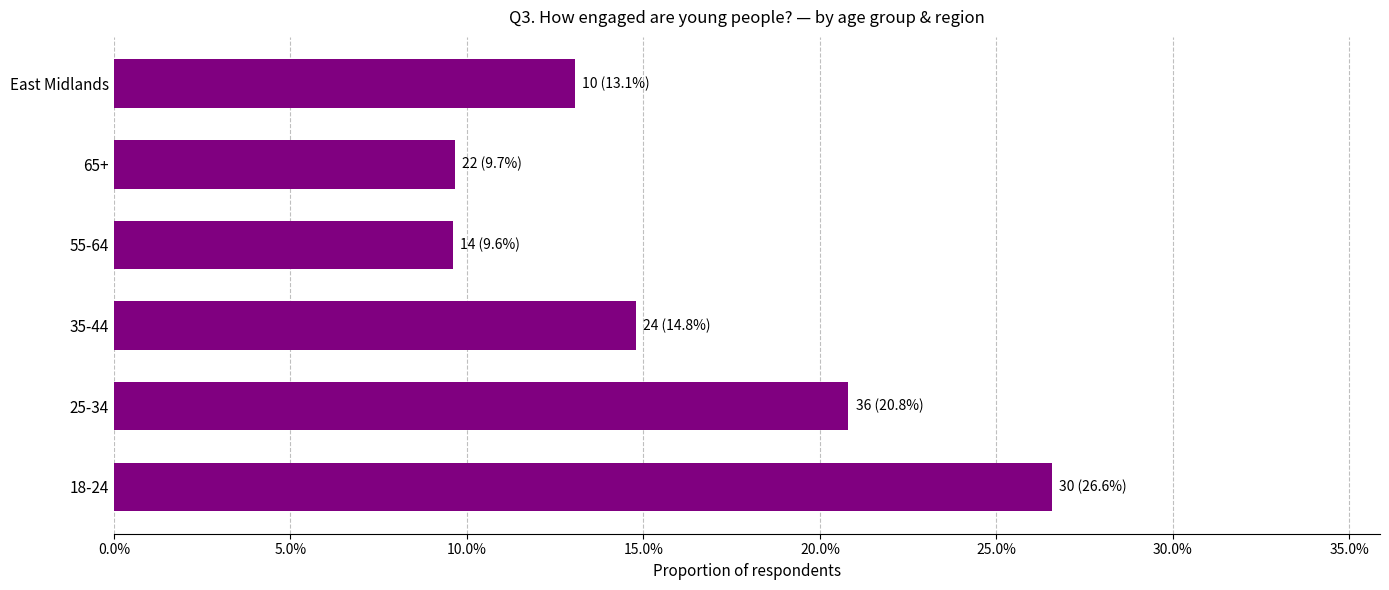

Are the bars horizontal?

Yes